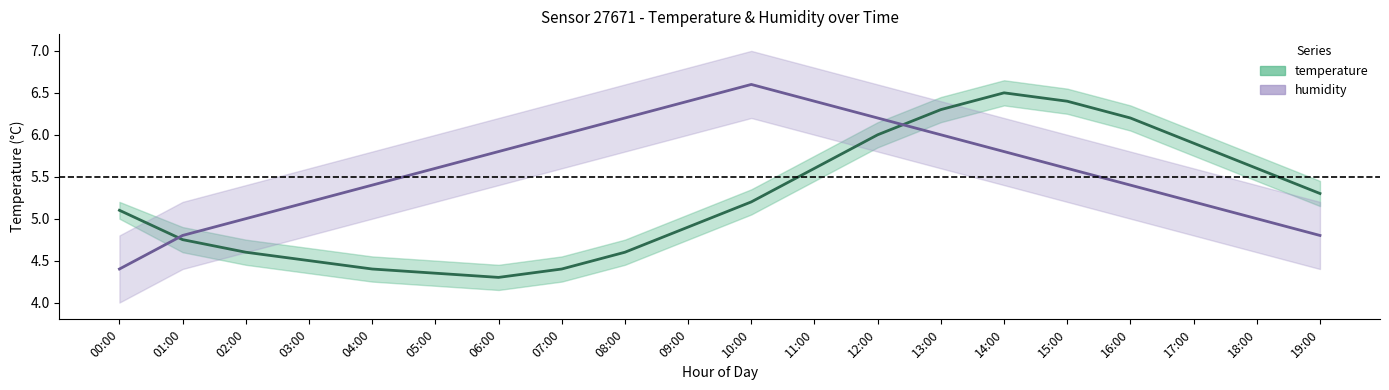

What is the difference between the highest and lowest values at 10:00?

1.4